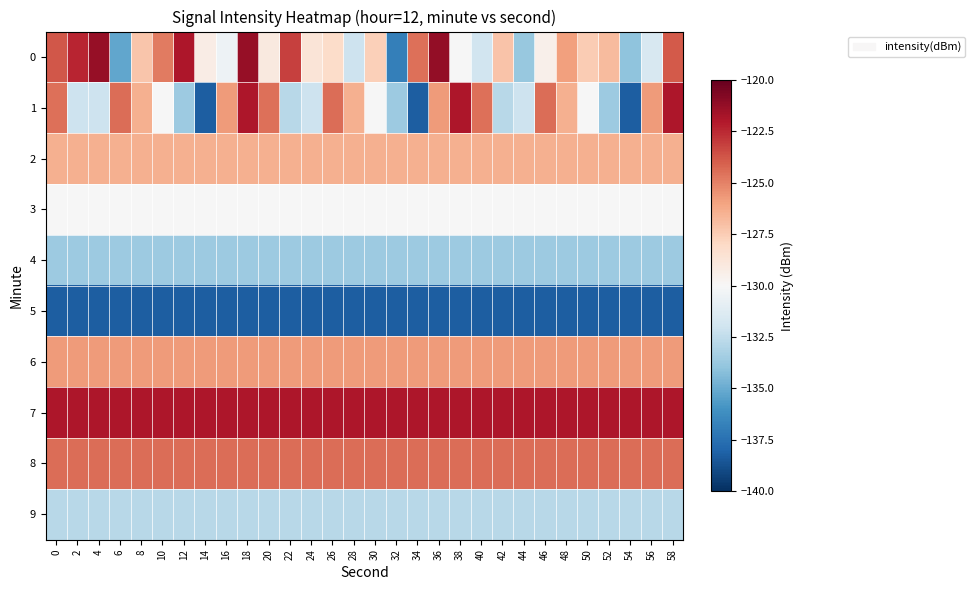

Between 18 and 52, which series saw the biggest shift?

1